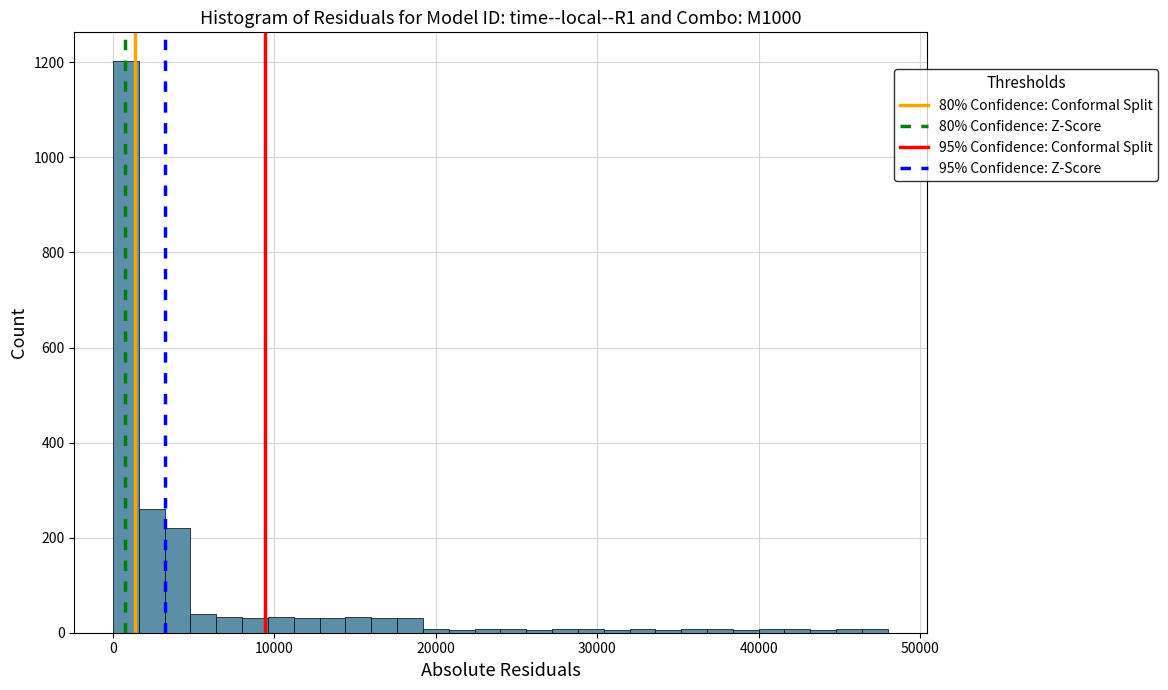

Read against the x-axis, roughly where is the centre of the tallest bar?

1000